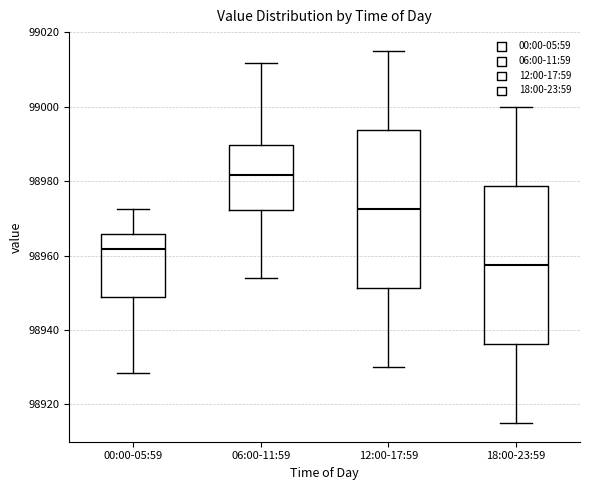

Reading left to right, transcribe this box plot: for each box, give where its median line is, the range the box spans, and where its two whiskers end, as read against the y-axis. The values are not printed on the chart, so give them approximately, as read against the axis.

00:00-05:59: median 98962, box 98948 to 98966, whiskers 98928 to 98972
06:00-11:59: median 98982, box 98972 to 98990, whiskers 98954 to 99012
12:00-17:59: median 98972, box 98952 to 98994, whiskers 98930 to 99016
18:00-23:59: median 98958, box 98936 to 98978, whiskers 98916 to 99000